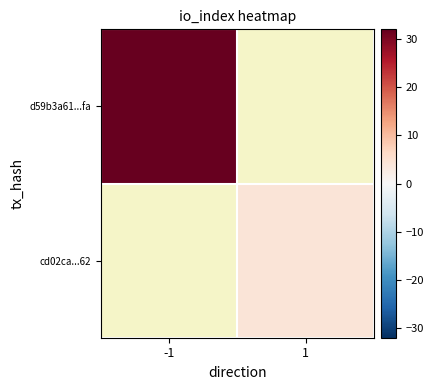

Is the value of cd02ca...62 at -1 greater than the value of d59b3a61...fa at -1?

No